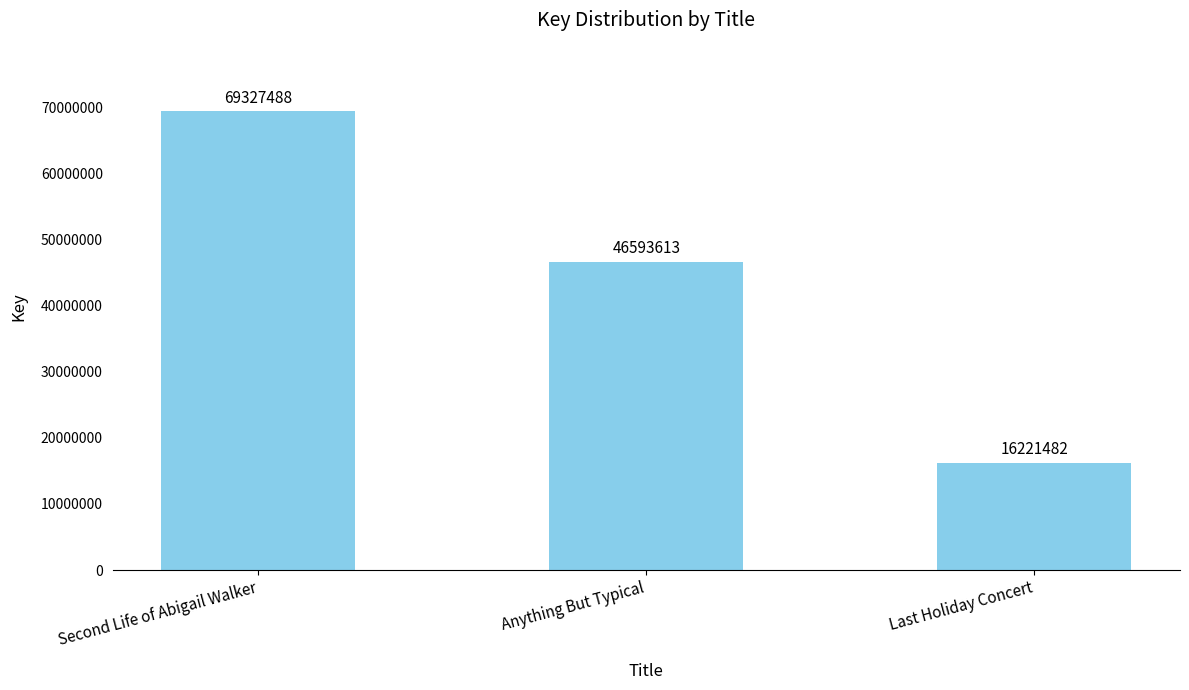

List the labels in order of value, smallest first.

Last Holiday Concert, Anything But Typical, Second Life of Abigail Walker